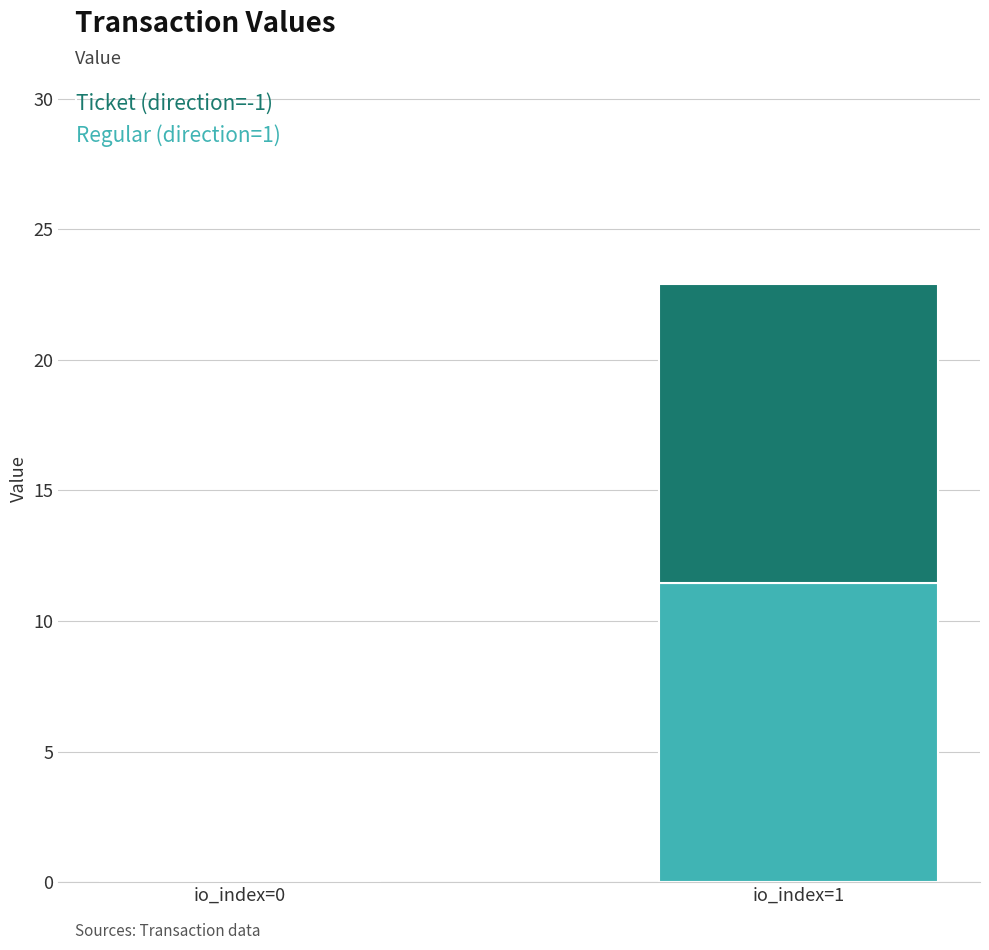

What is the sum of all Ticket (direction=-1) values?

11.5